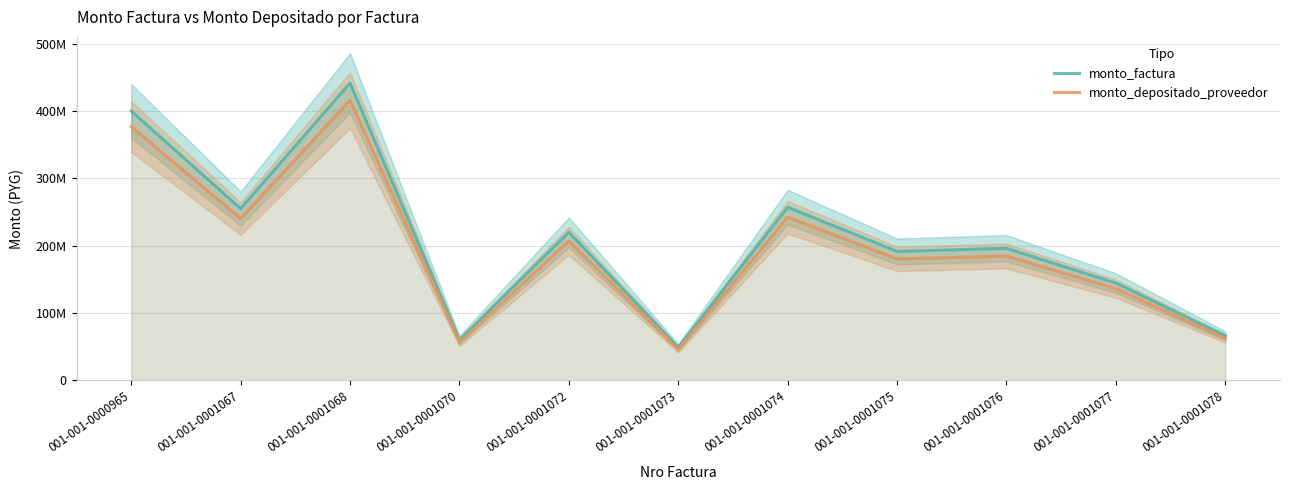

How many lines are shown in the chart?

2